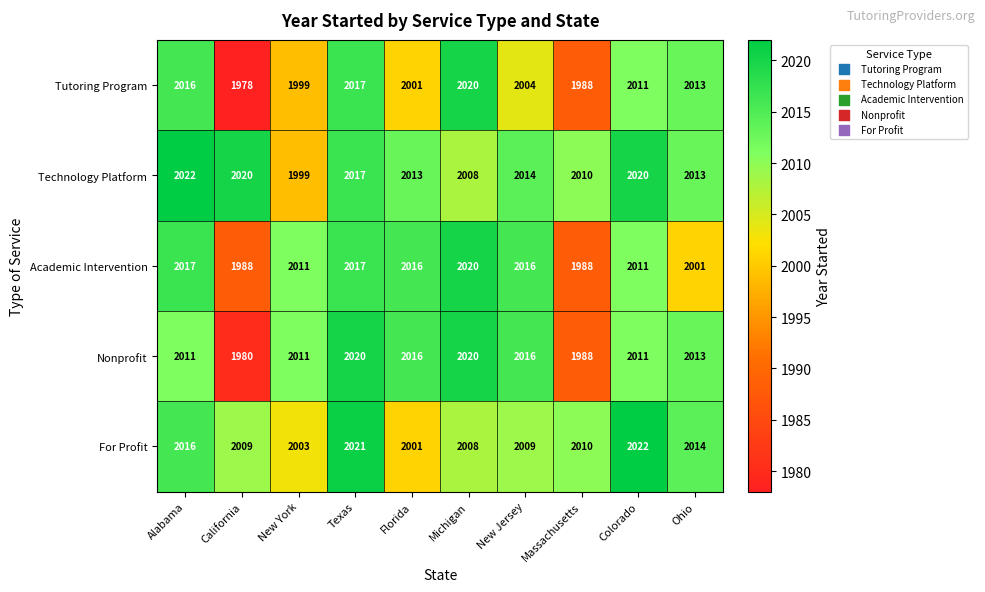

What is the difference between the maximum and minimum values in the Academic Intervention series?

32